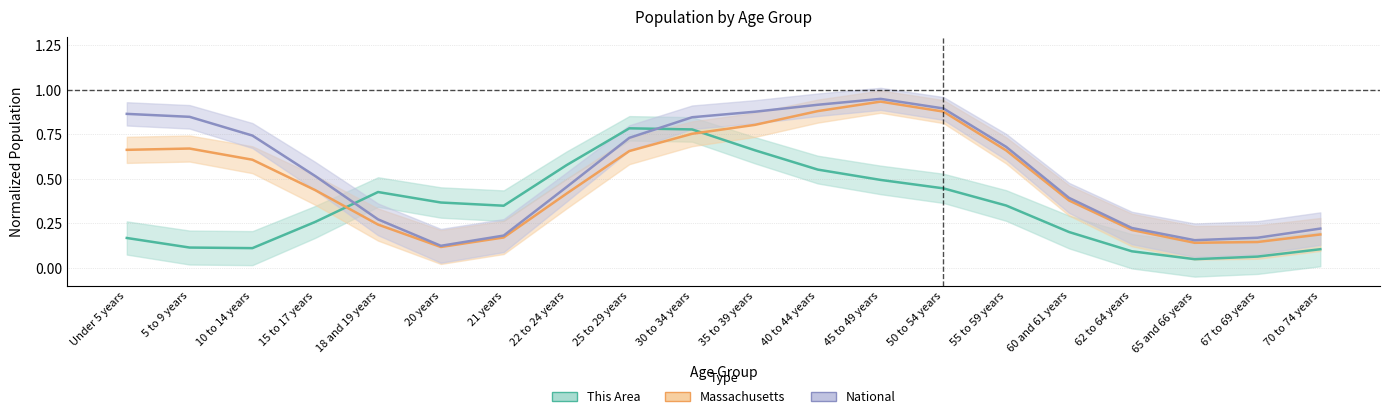

How many categories are shown in the chart?

20